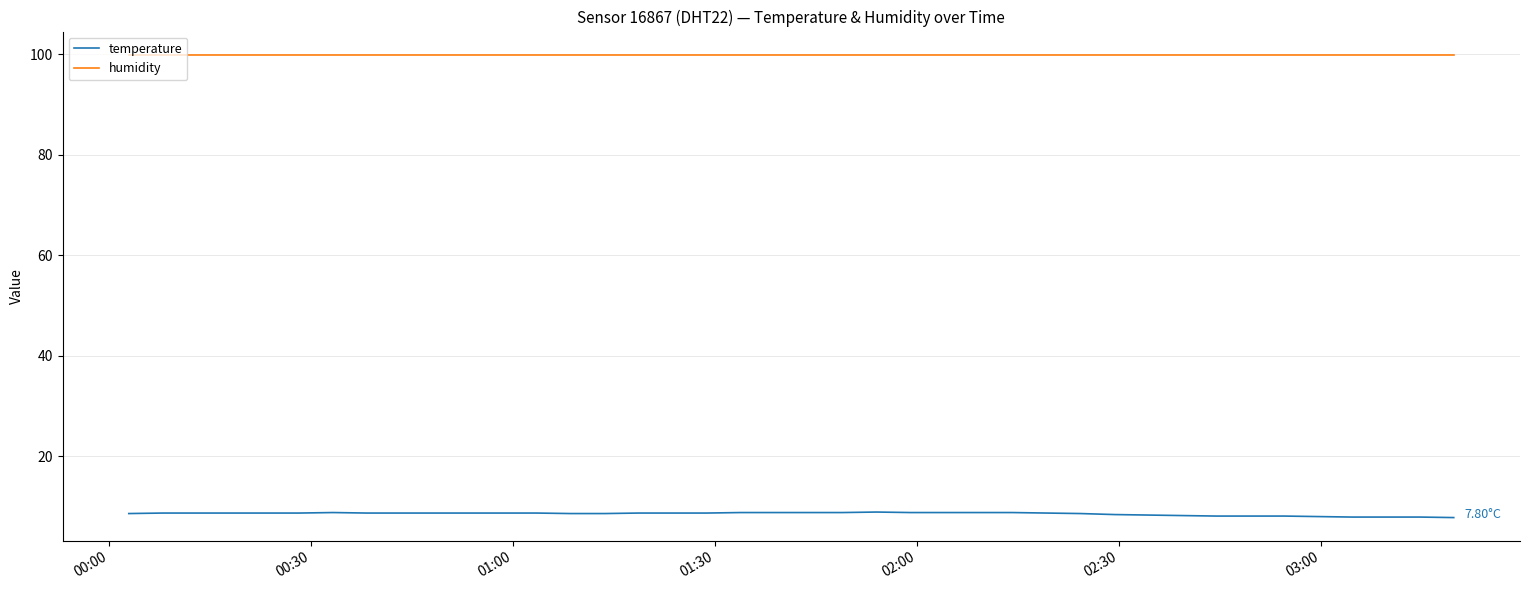

List the series in order of their peak value, lowest first.

temperature, humidity